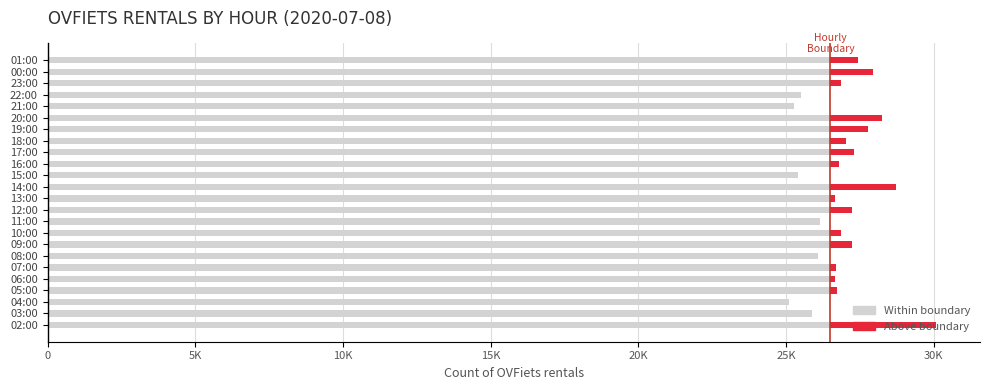

What are all the series names shown in the legend?

Within boundary, Above boundary